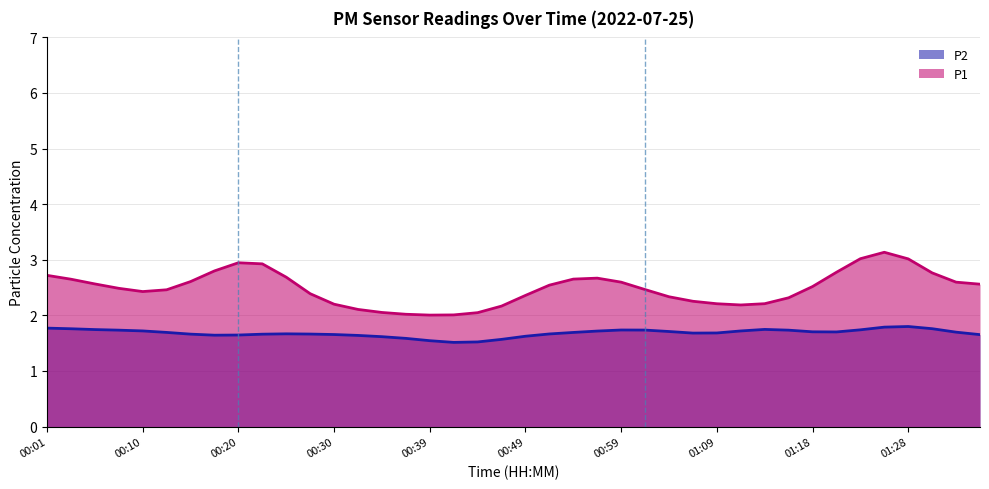

What is the difference between the maximum and minimum values in the P1 series?

1.1